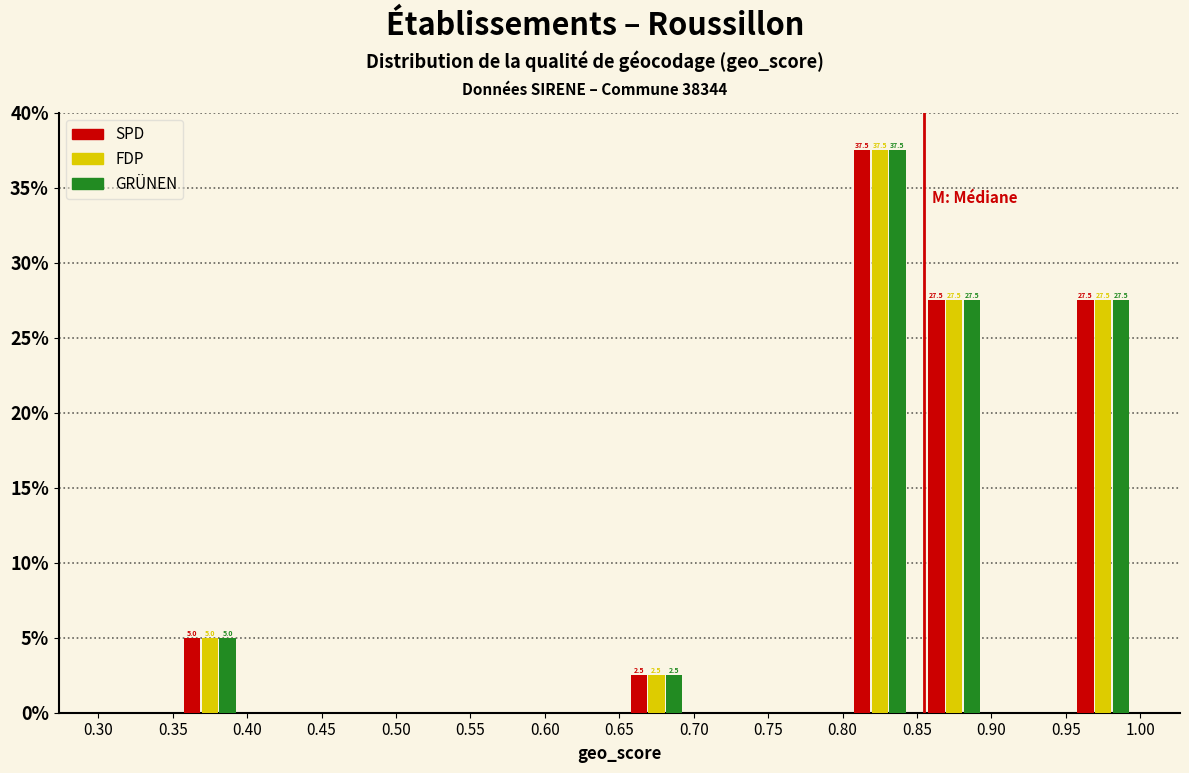

In the SPD series, which range on the x-axis has the tallest bar?

0.80 to 0.85